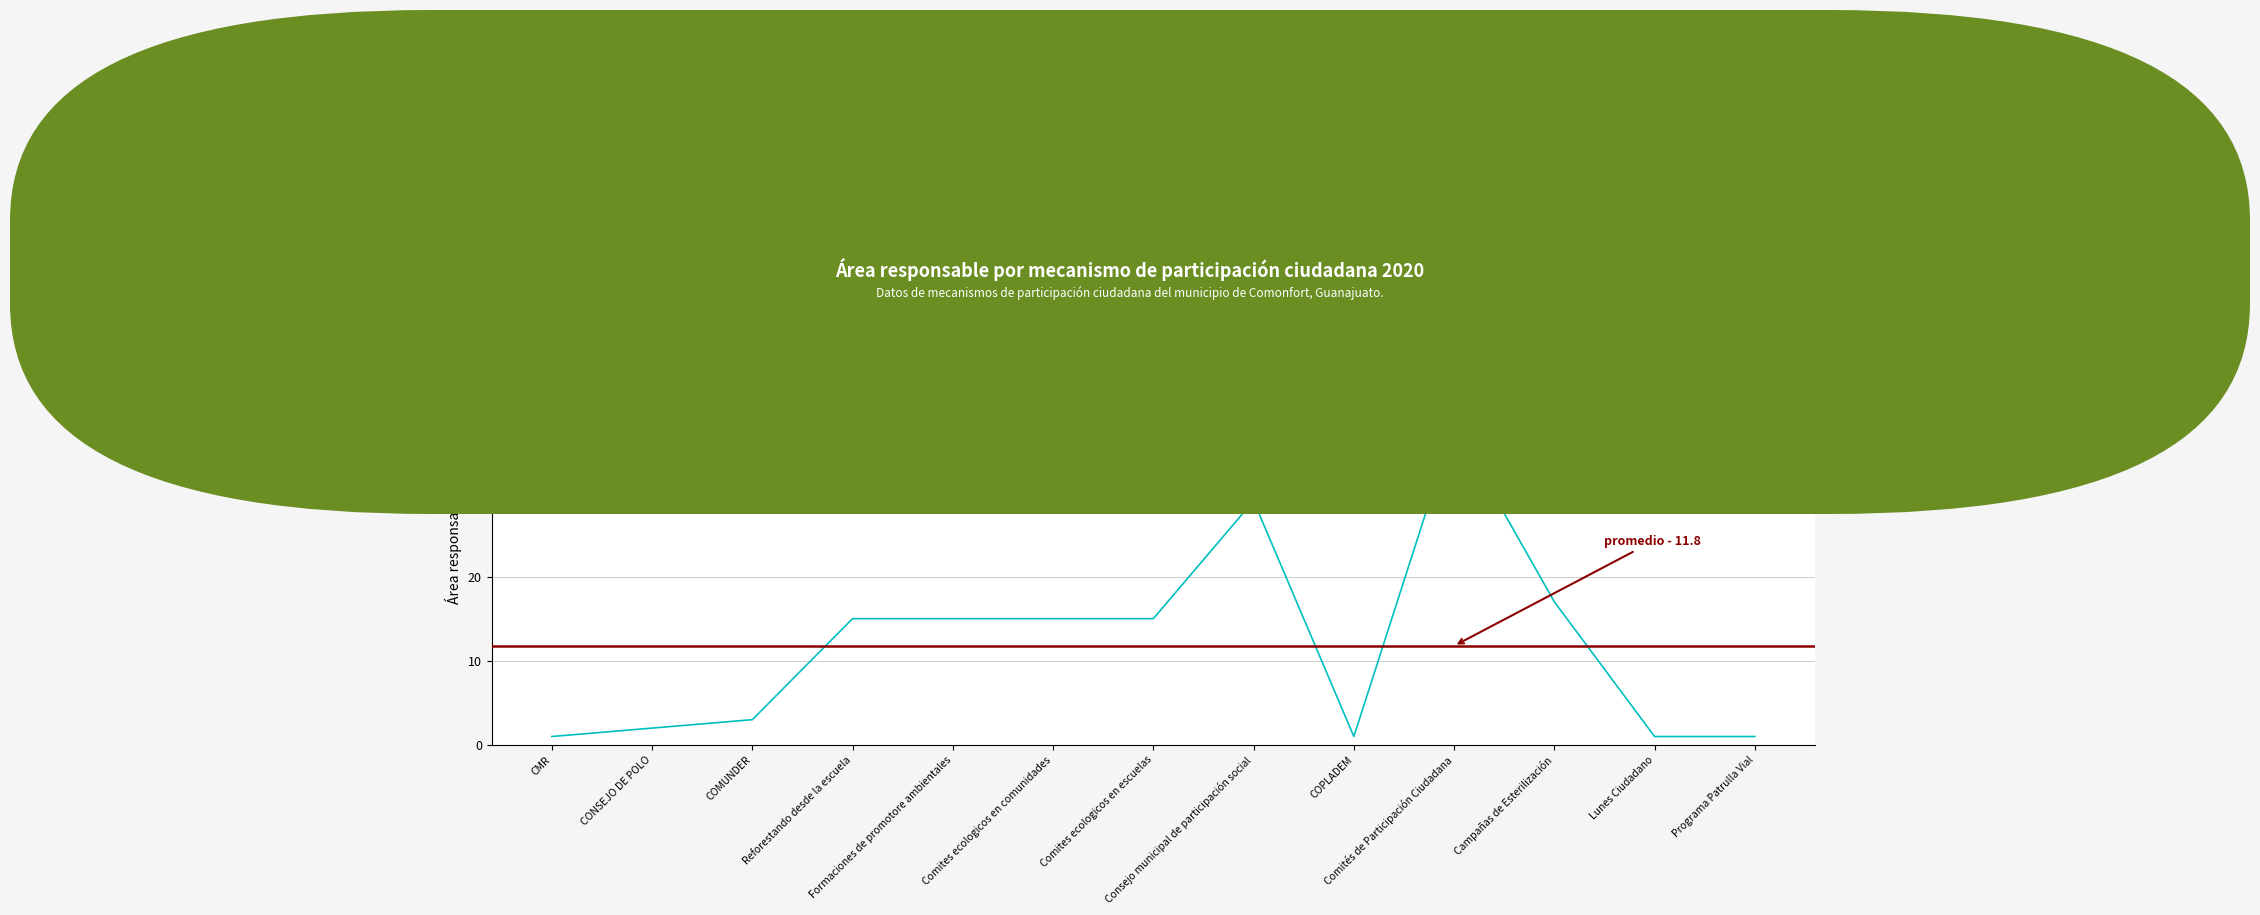

What position from the left is Comites ecologicos en escuelas?

7